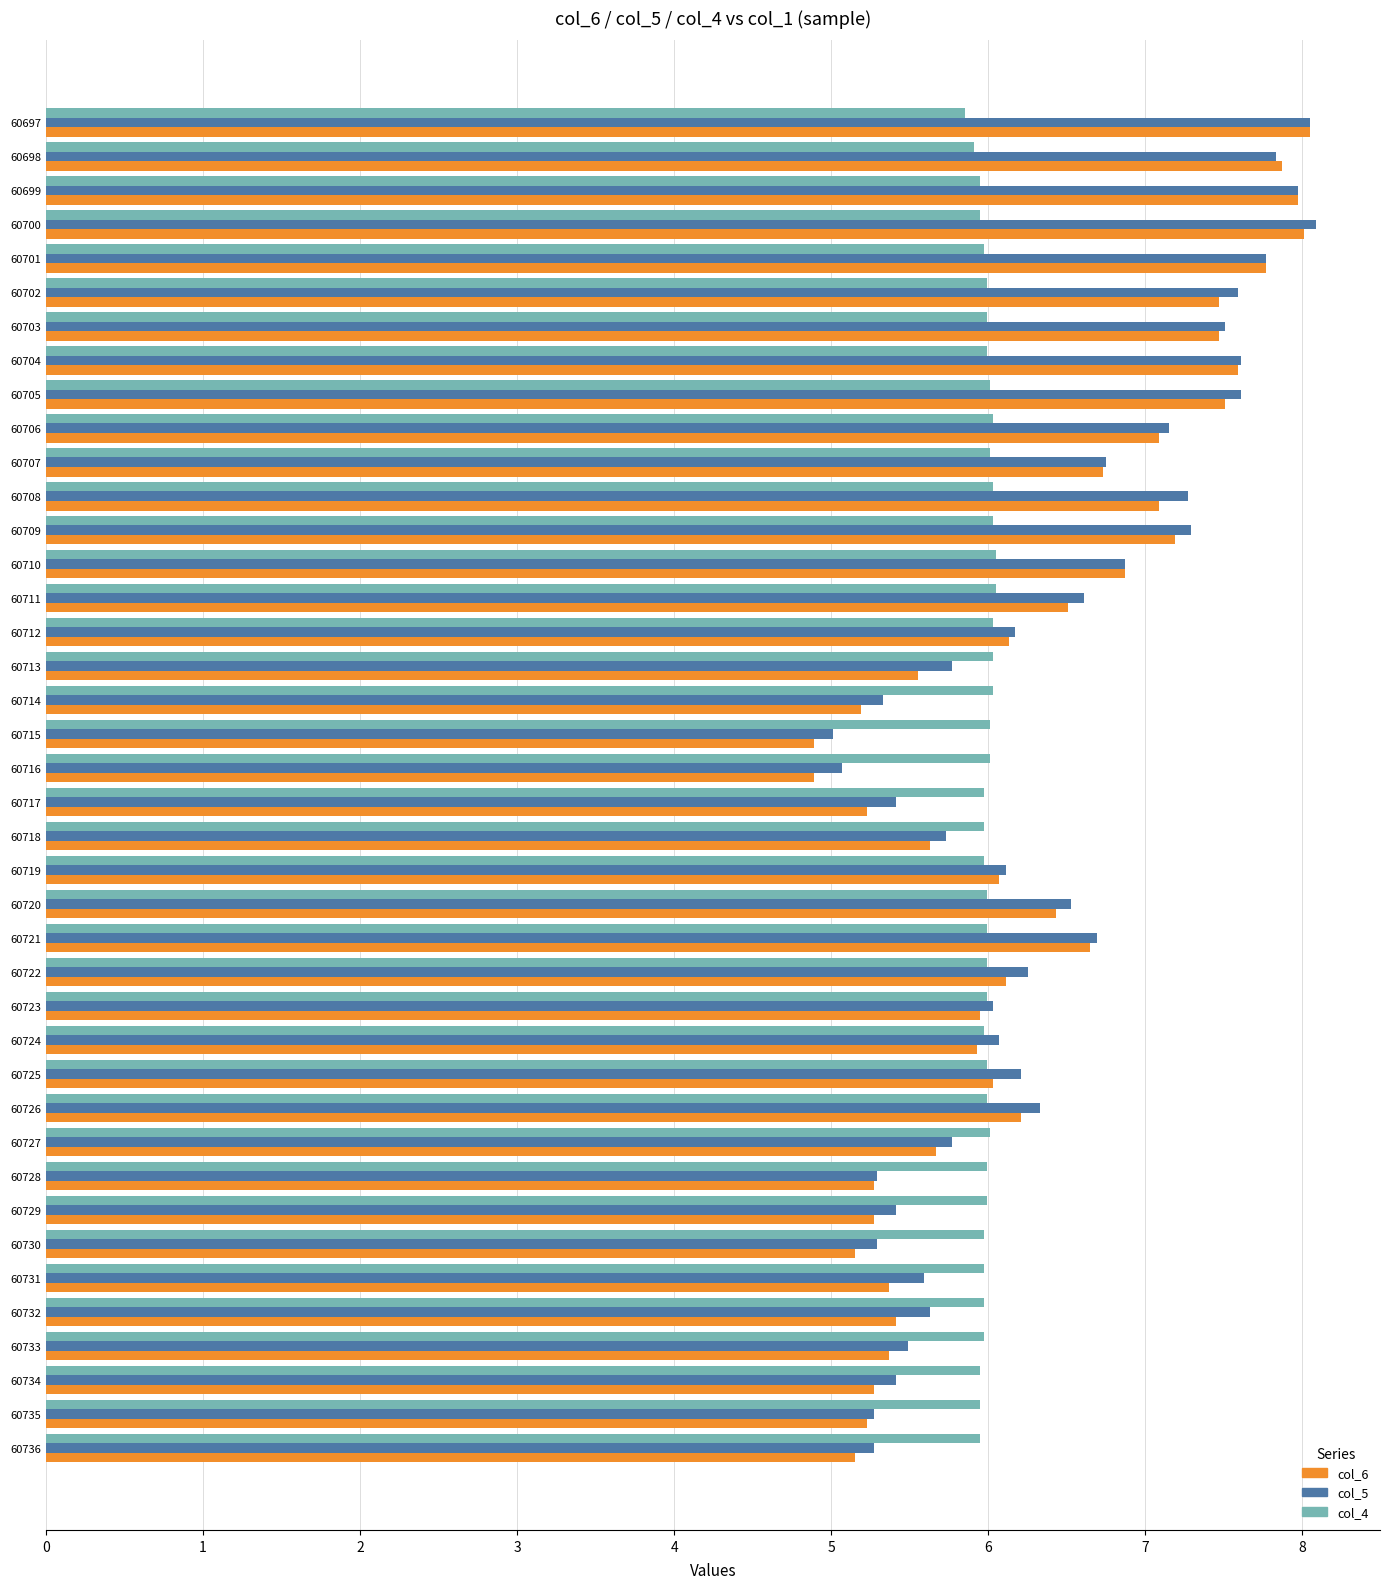

True or false: col_4 has a value of 6.0 at 60723.

True